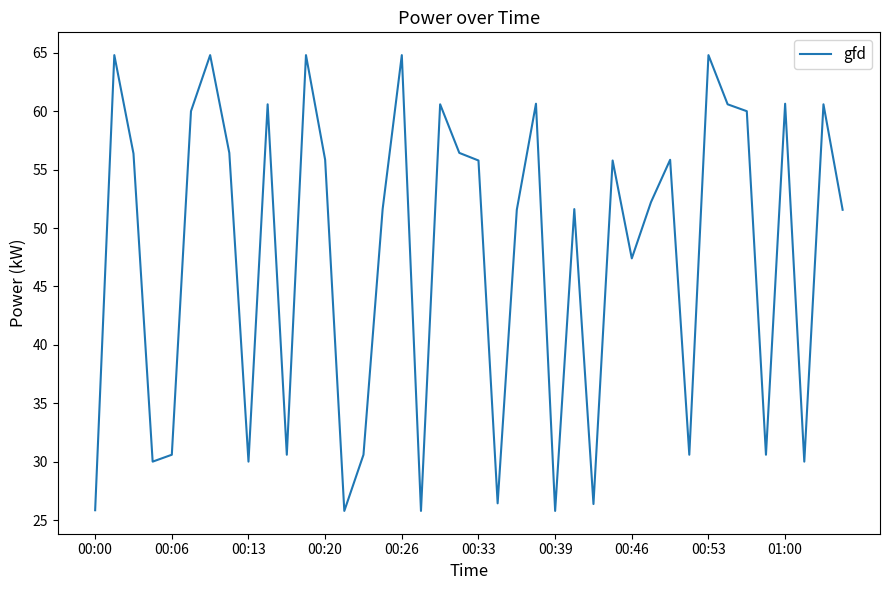

What is the smallest value displayed?

25.8